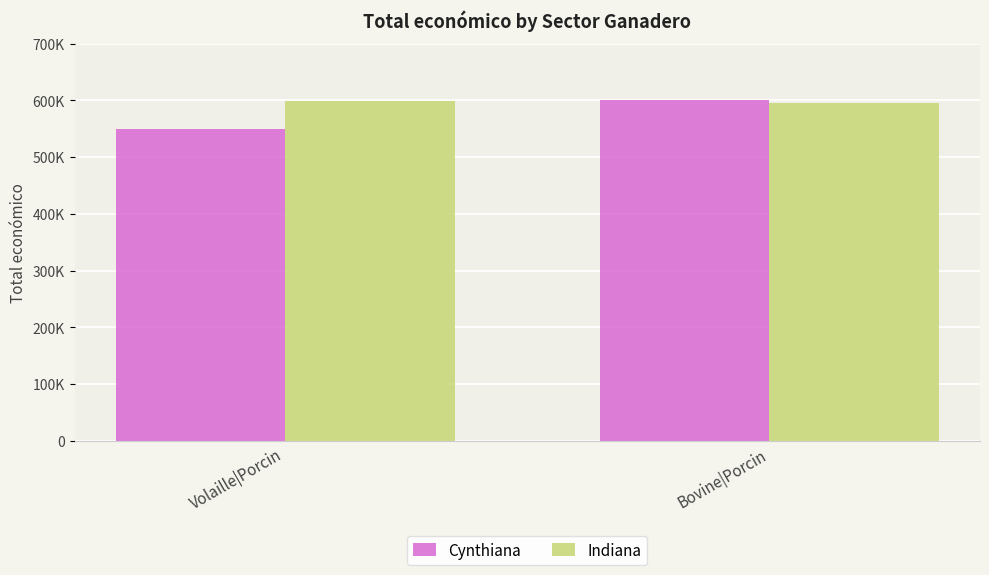

At which label does Indiana reach its peak?

Volaille|Porcin